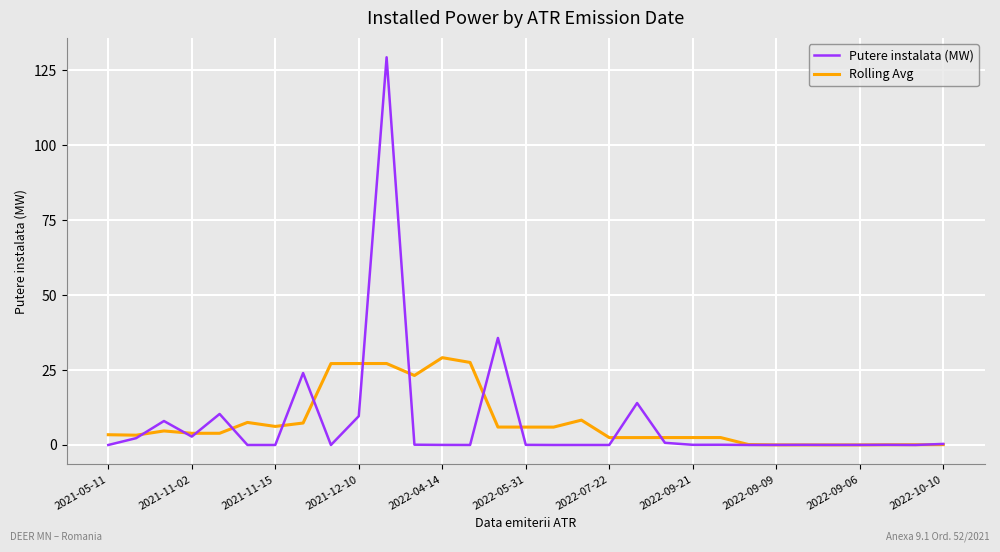

List the series in order of their peak value, lowest first.

Rolling Avg, Putere instalata (MW)